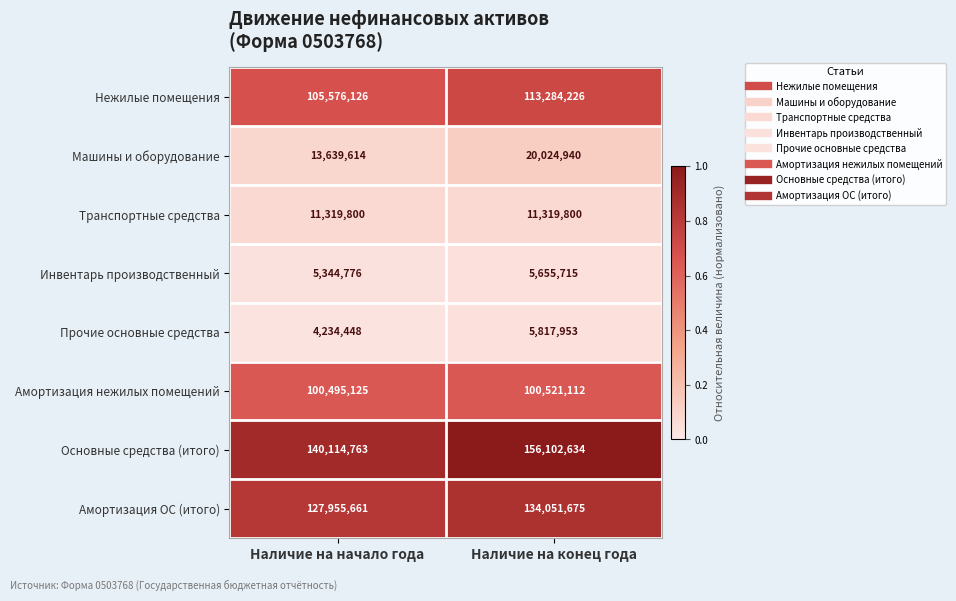

Which category has the highest value in the Амортизация ОС (итого) series?

Наличие на конец года